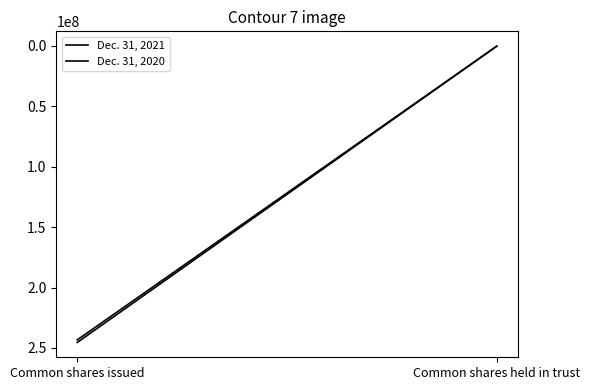

What is the total value across all series at Common shares issued?

488736999